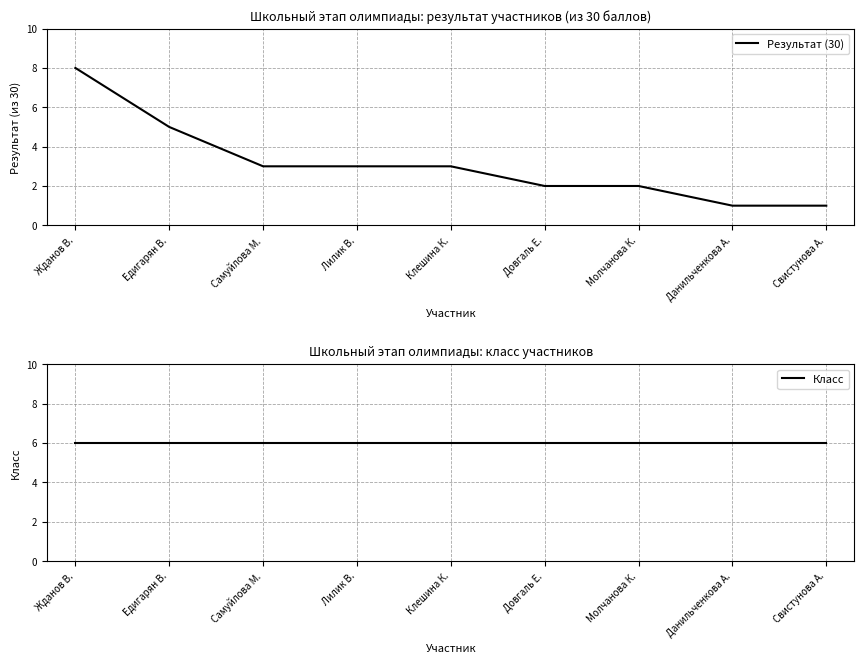

Where does the Результат (30) series first go above 3?

Жданов В.